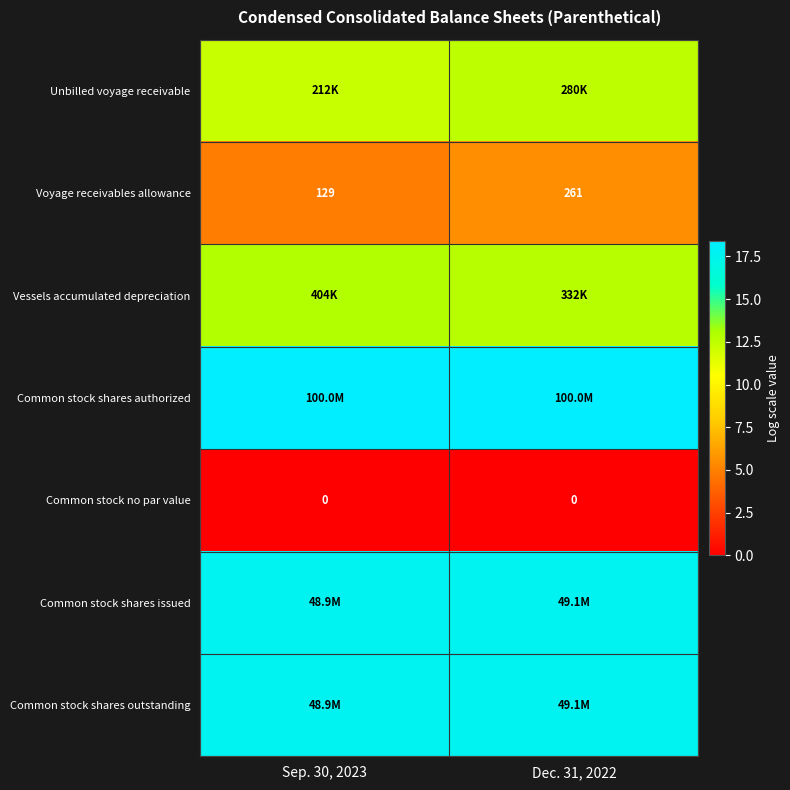

Is it true that Unbilled voyage receivable equals 12.3 at Sep. 30, 2023?

True